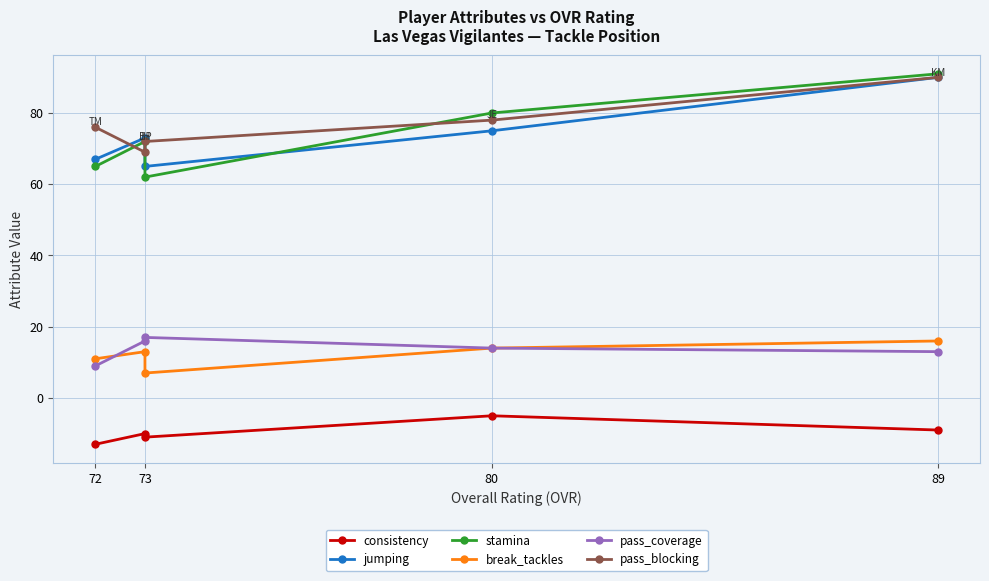

Which series has the widest spread of values?

stamina